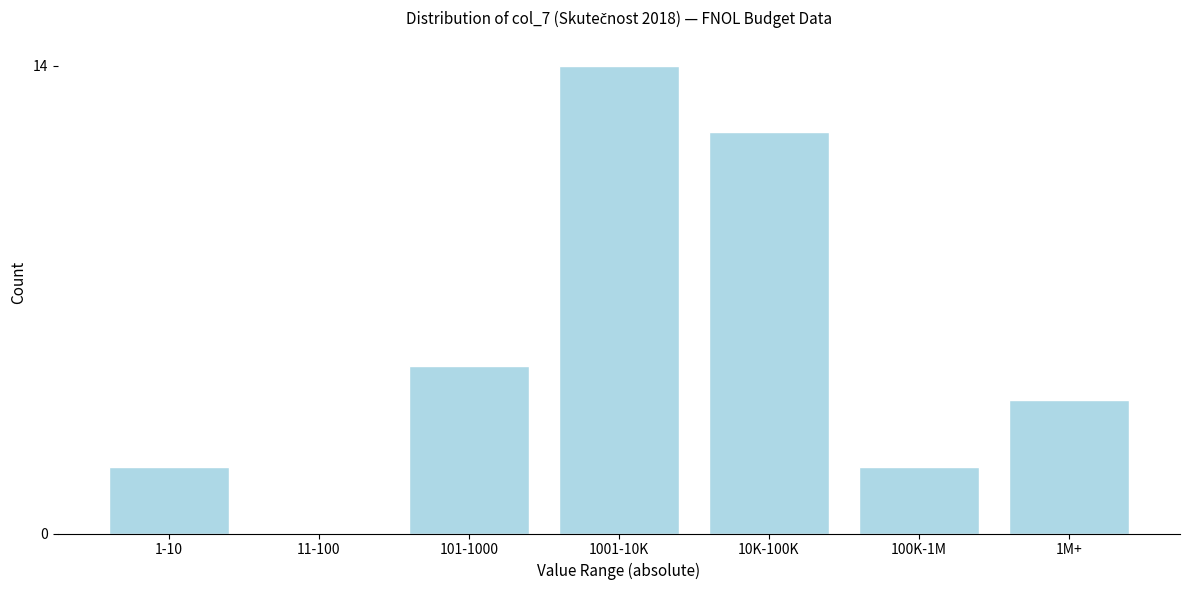

Reading left to right, extract all data points from this chart.

1-10=2	11-100=0	101-1000=5	1001-10K=14	10K-100K=12	100K-1M=2	1M+=4